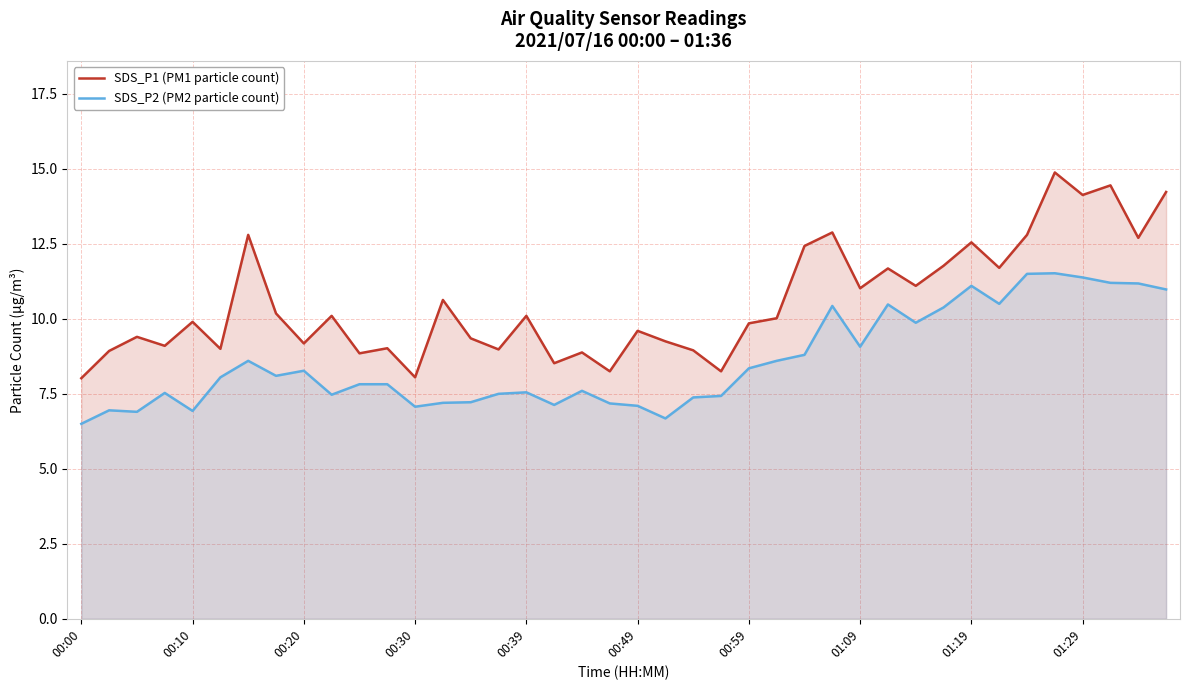

What is the sum of all SDS_P1 (PM1 particle count) values?

421.5